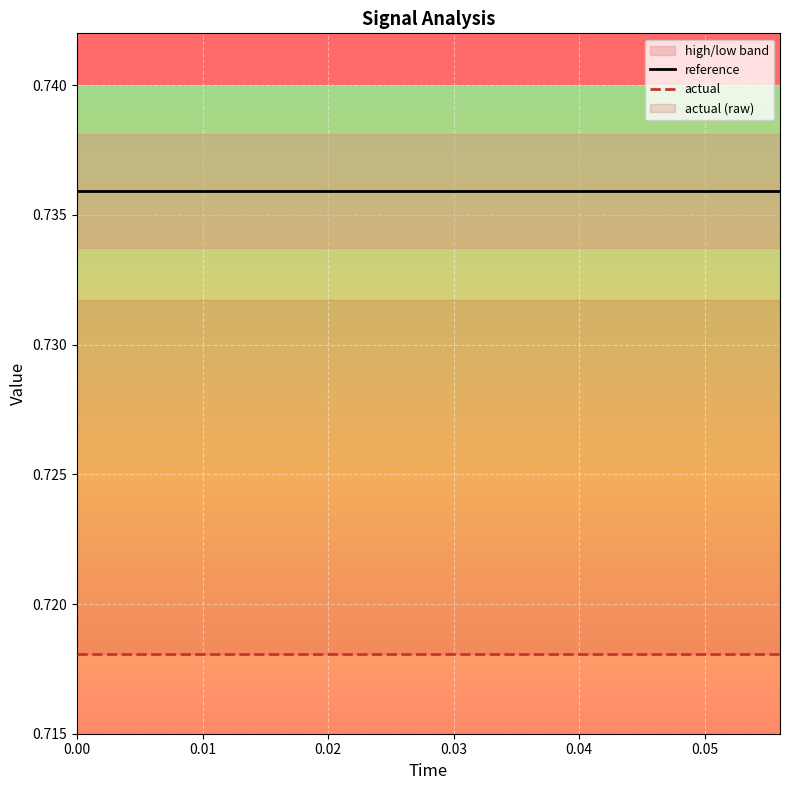

How many lines are shown in the chart?

2